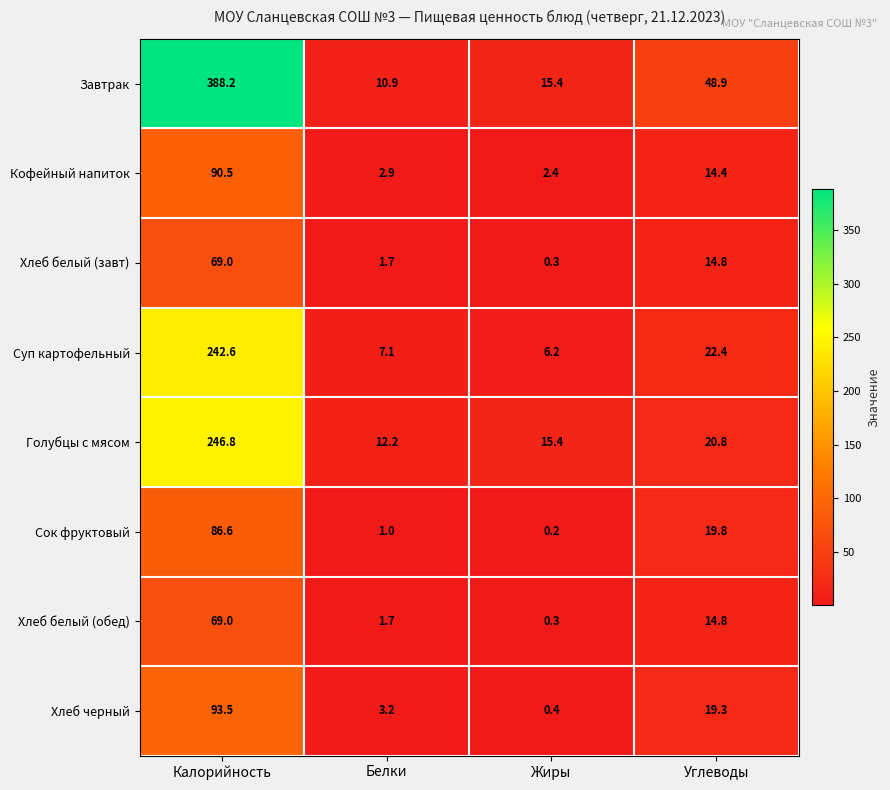

Which series has the largest total across all categories?

Завтрак